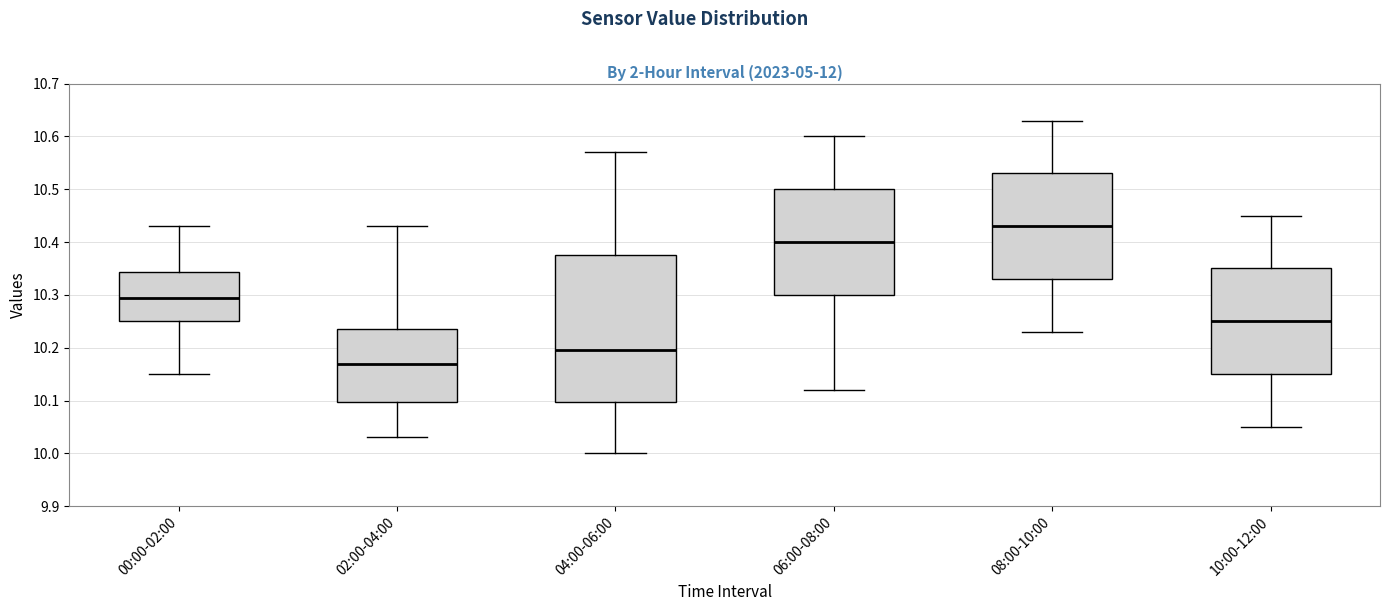

Which box has the lowest median line?

02:00-04:00